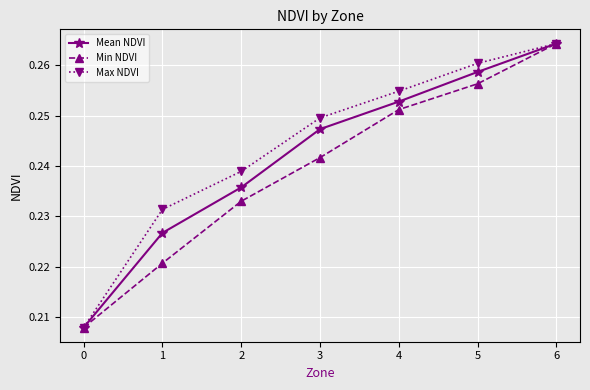

Between 2 and 4, which series saw the biggest shift?

Min NDVI